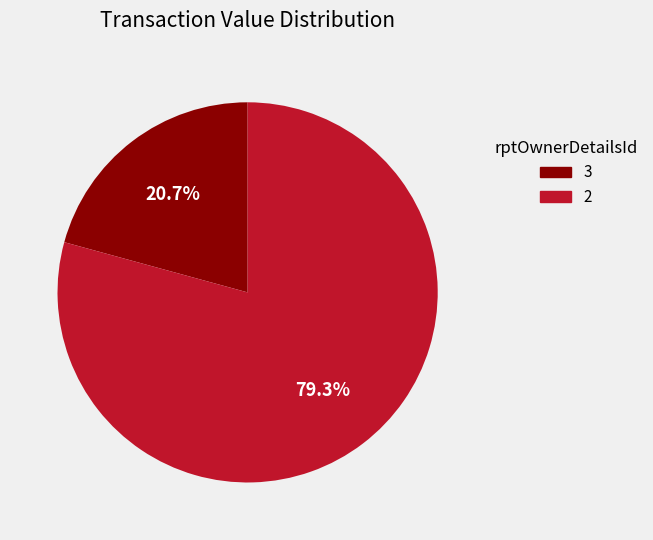

Count the number of slices in the pie.

2